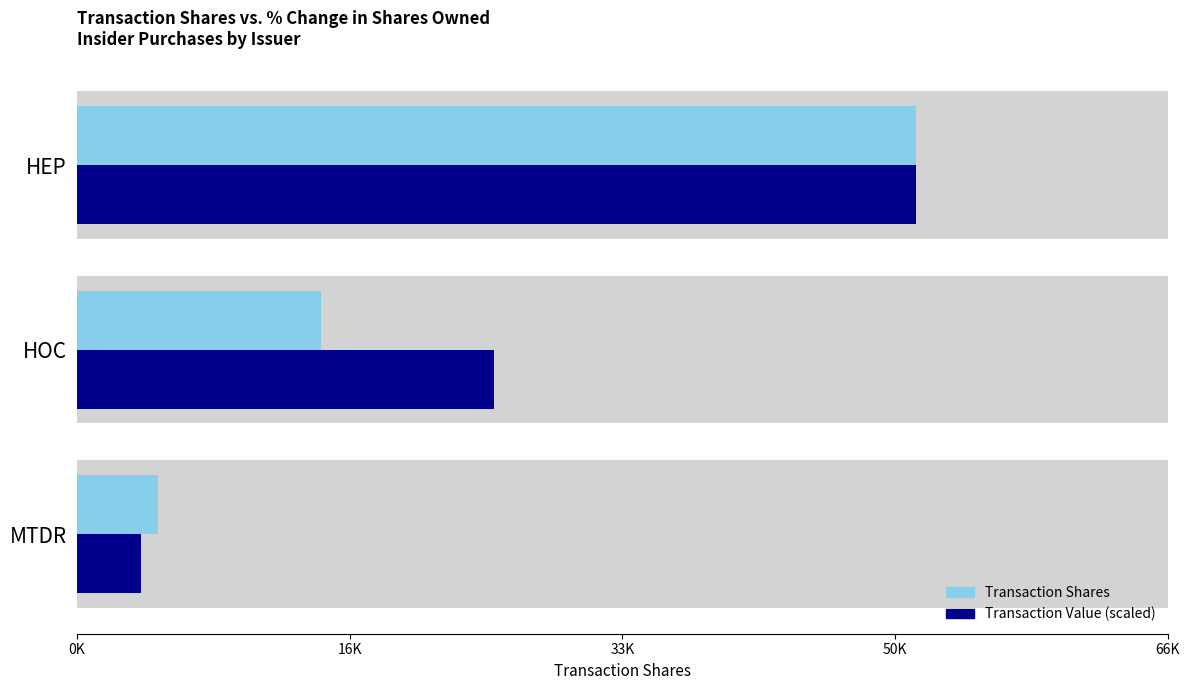

What position from the left is HOC?

2